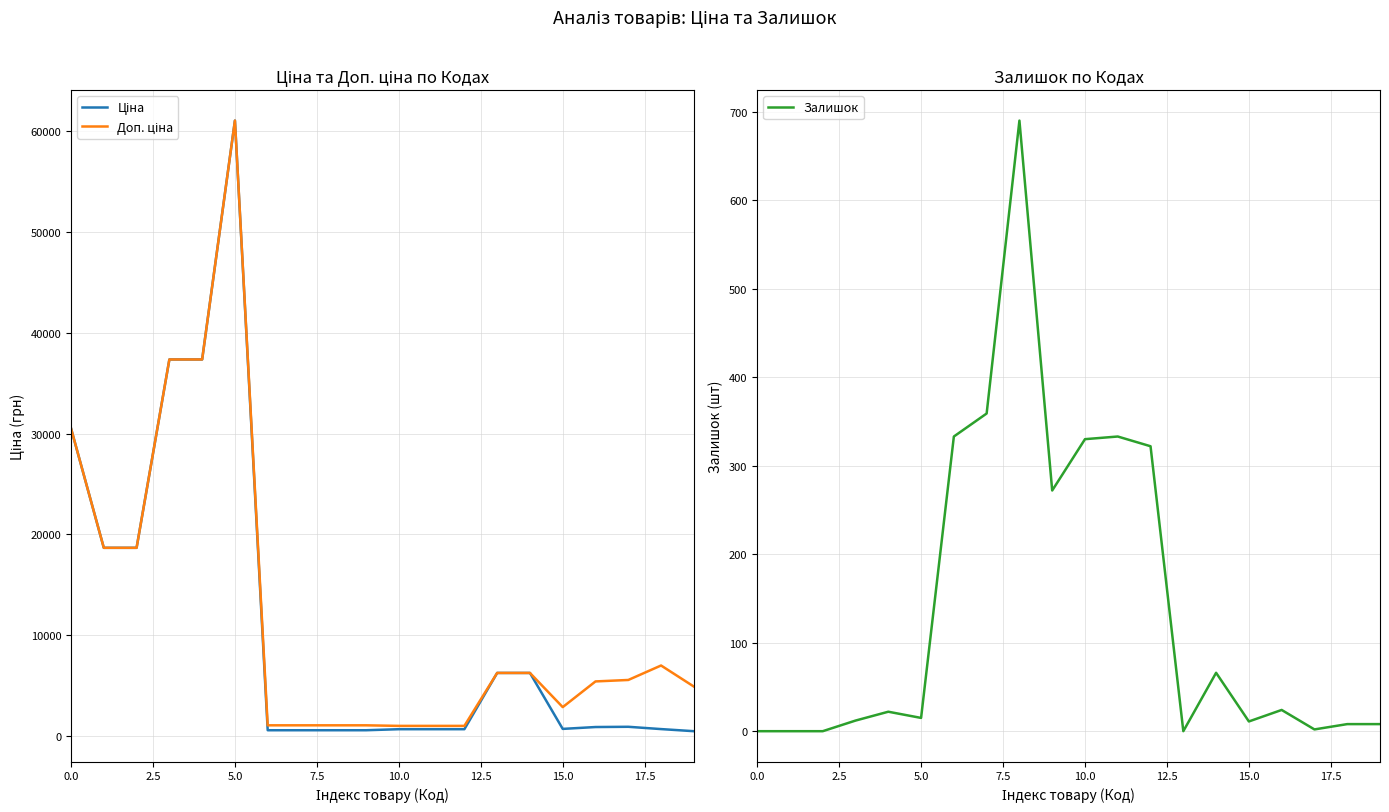

What are all the series names shown in the legend?

Ціна, Доп. ціна, Залишок